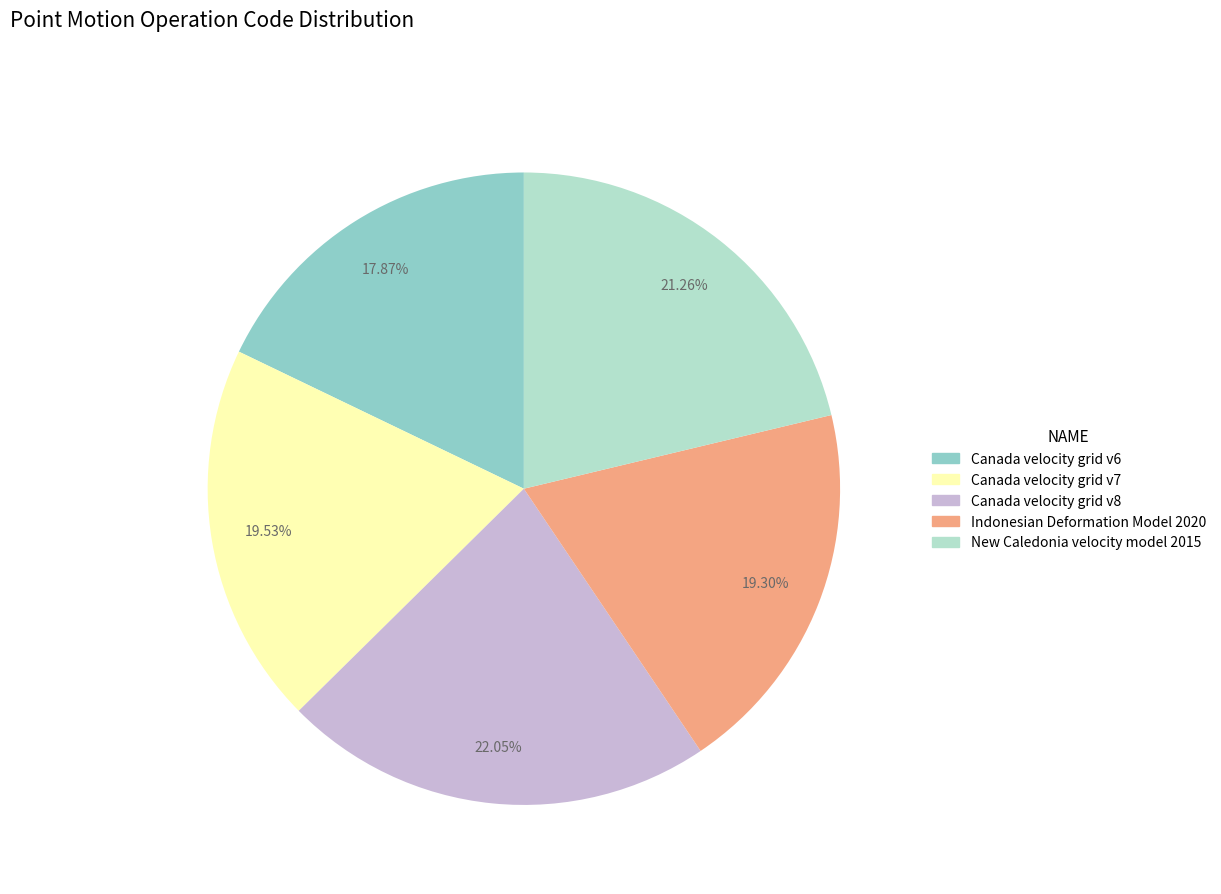

Which has a higher value, New Caledonia velocity model 2015 or Canada velocity grid v6?

New Caledonia velocity model 2015